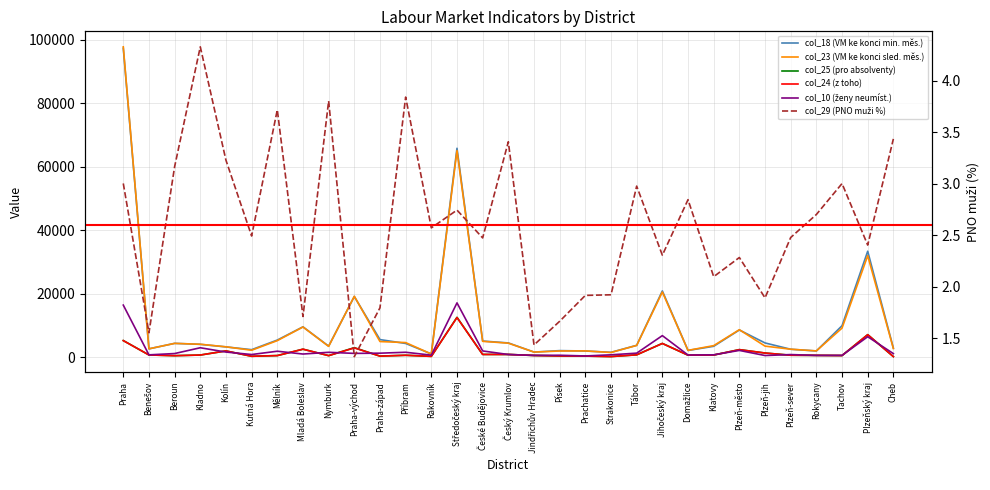

What is the minimum value shown in the chart?

1.3